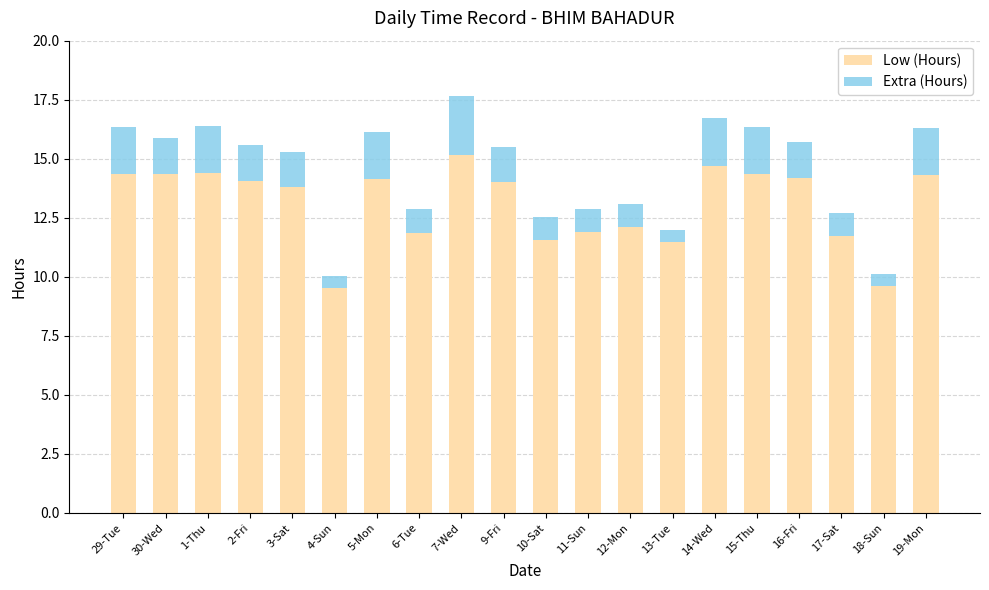

Does the chart contain stacked bars?

Yes